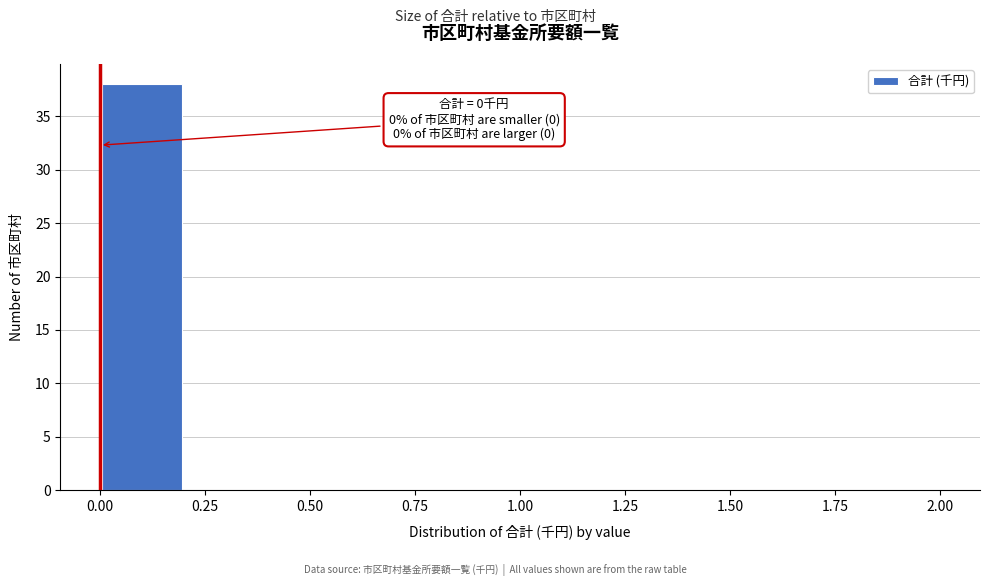

Over which range of the x-axis is the bar tallest?

0.0 to 0.2